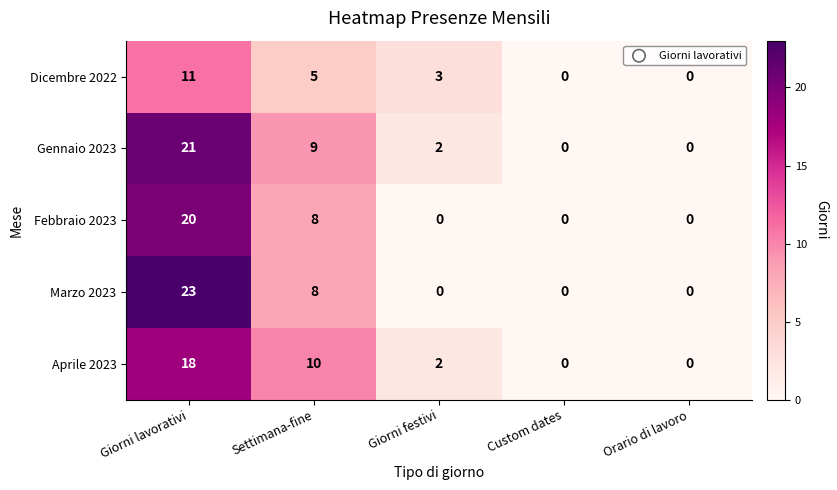

What is the sum of the Dicembre 2022 values at Settimana-fine and Giorni lavorativi?

16